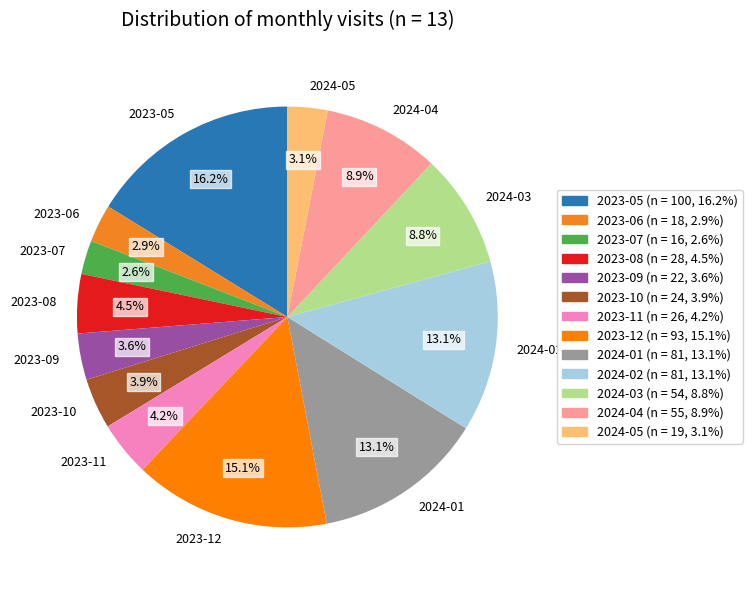

Which slice is the largest?

2023-05